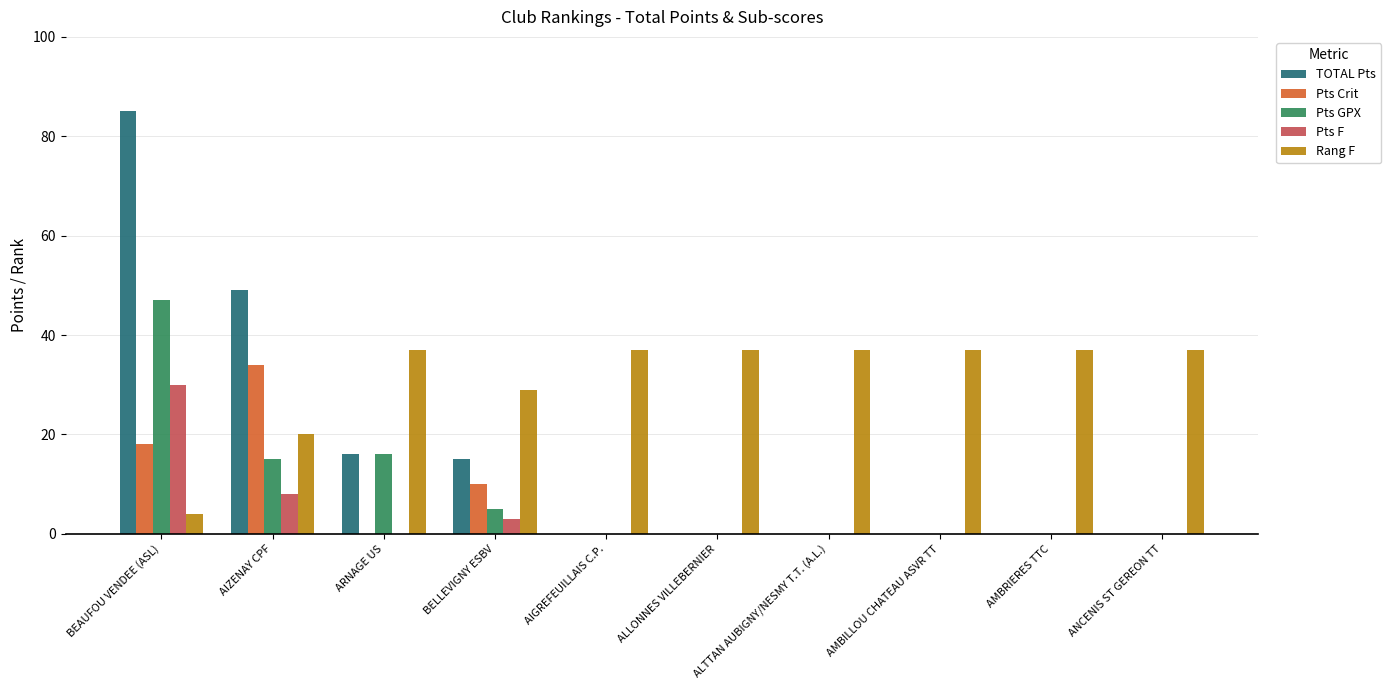

At which label is Pts GPX closest to 23?

ARNAGE US